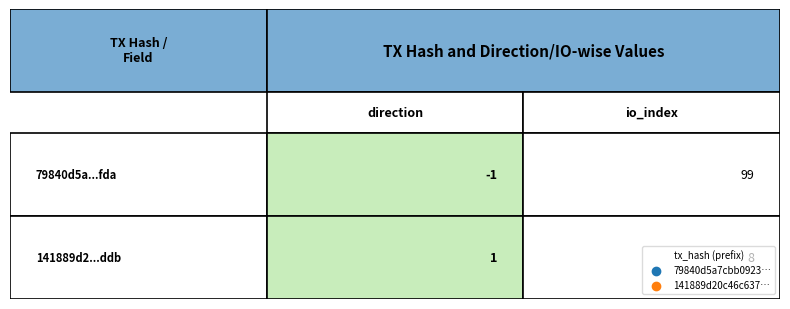

What is the average value of the 79840d5a7cbb0923fc2e07647e01a98e10b7fda series?

49